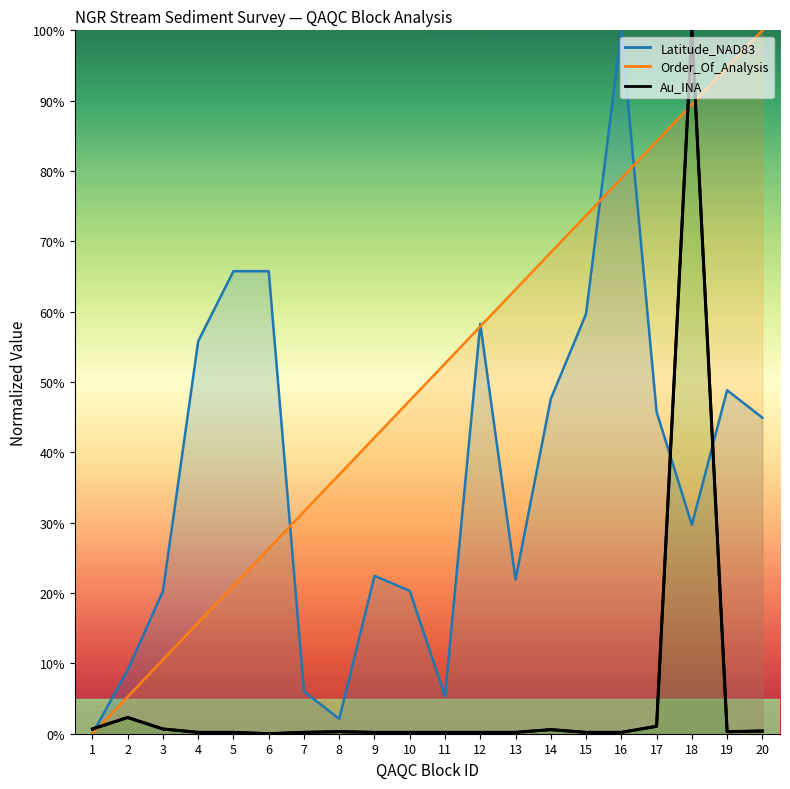

Which series changed the most between 5 and 20?

Order_Of_Analysis